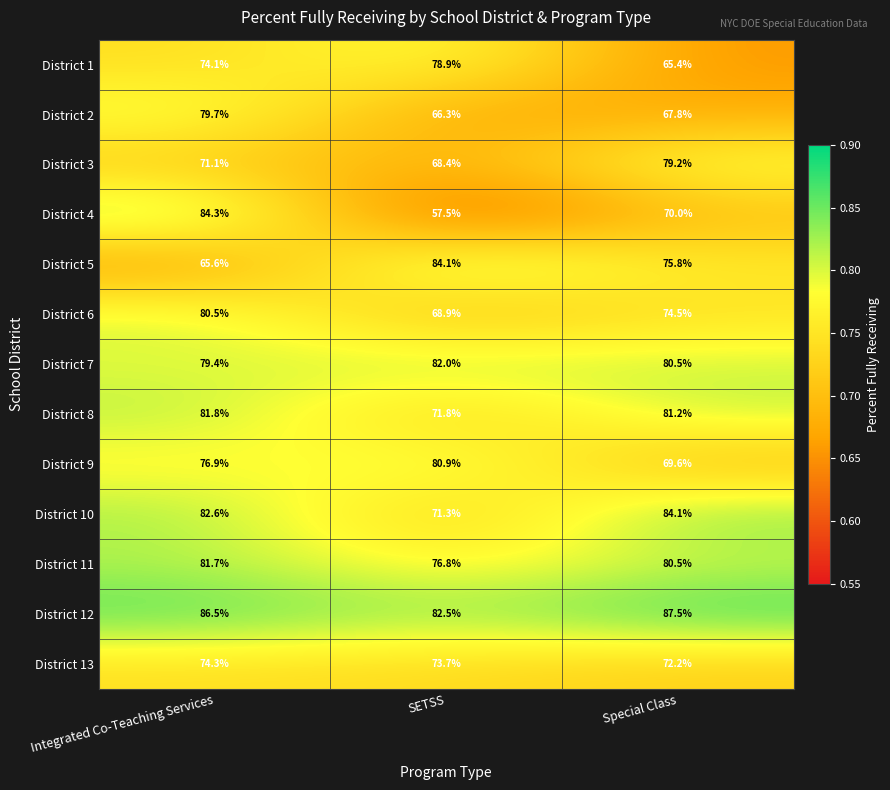

What is the difference between the District 13 values at Integrated Co-Teaching Services and Special Class?

2.1